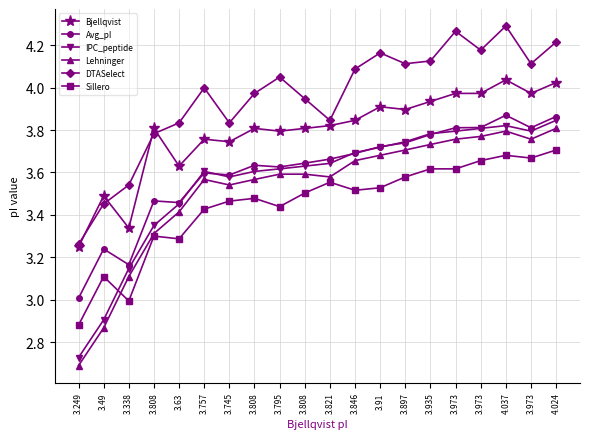

Which series has the largest total across all categories?

DTASelect